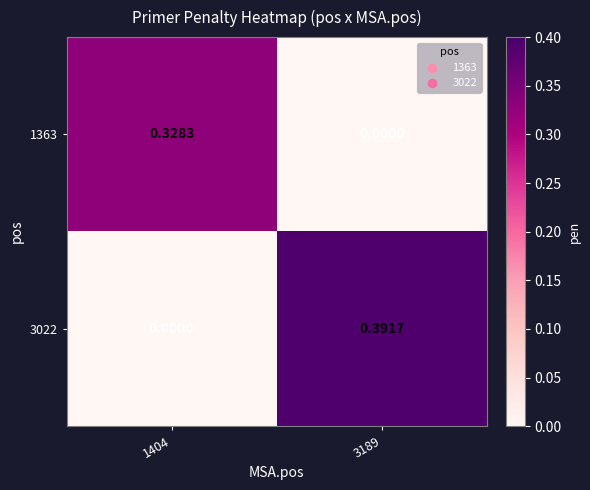

At which category does the chart reach its minimum across all series?

3189